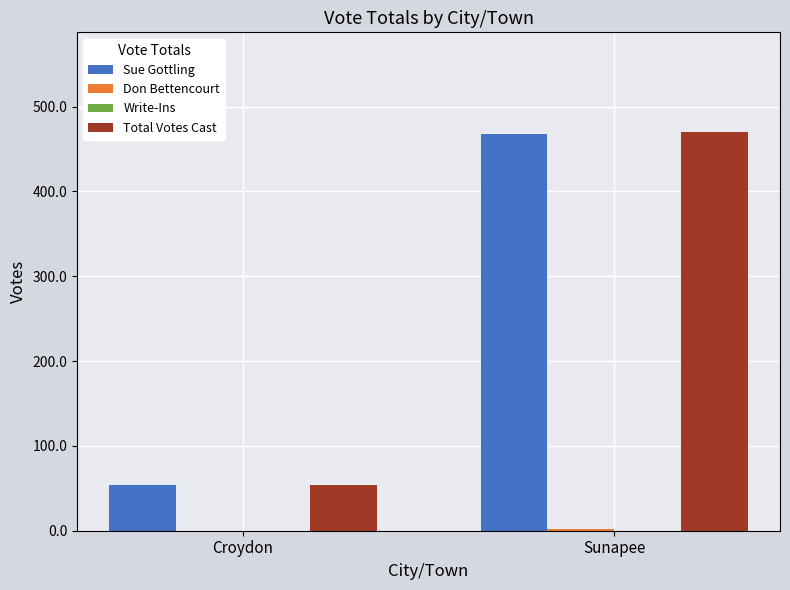

What is the spread (max minus min) of values at Sunapee?

468